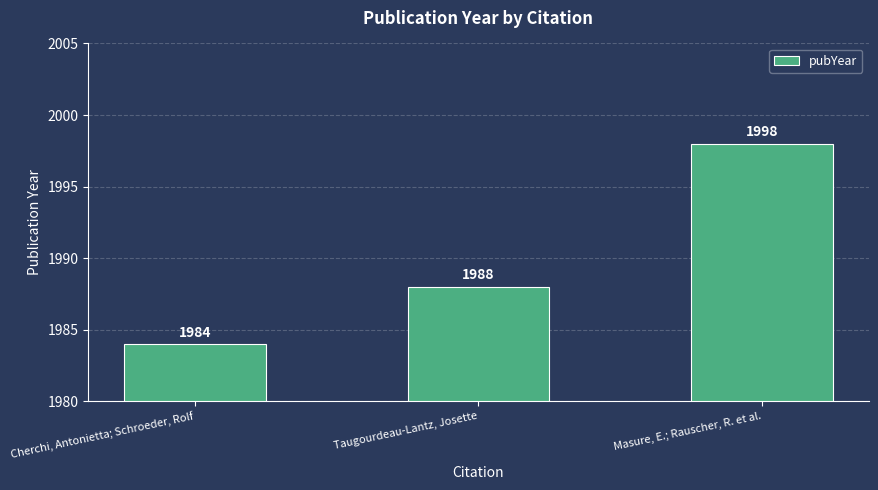

What position from the left is Cherchi, Antonietta; Schroeder, Rolf?

1